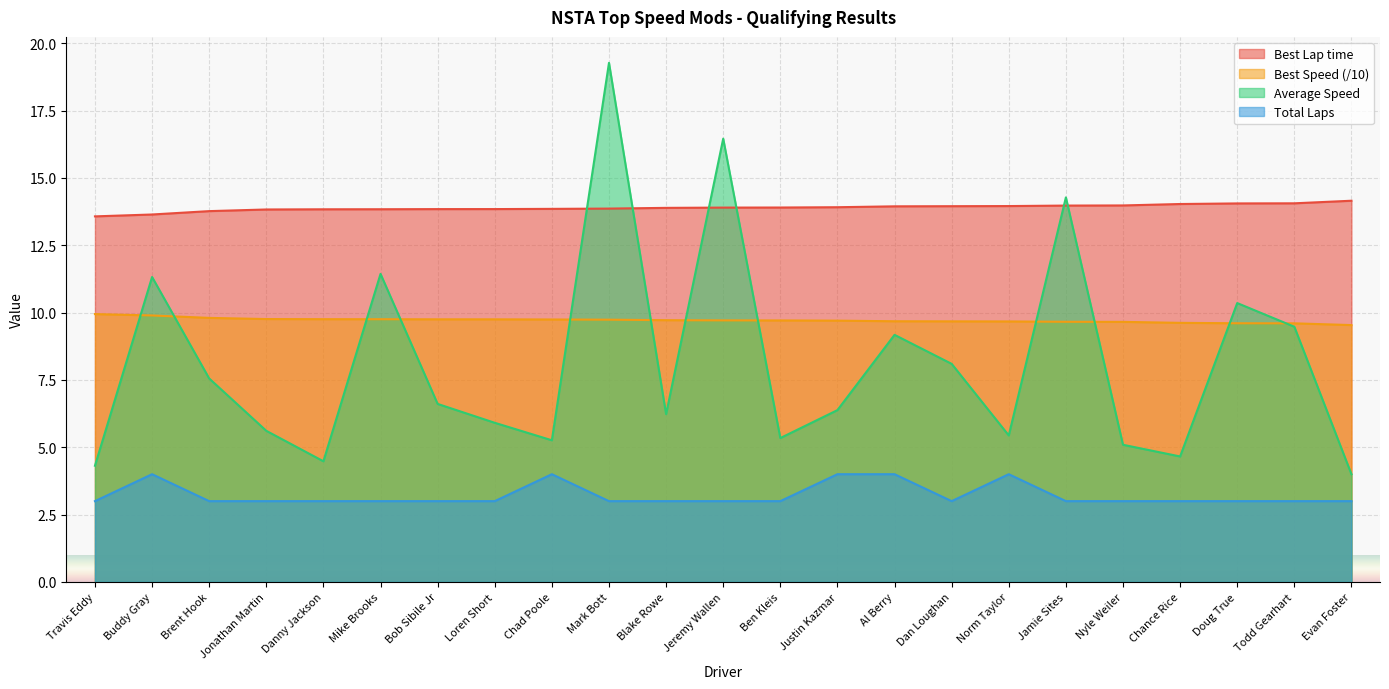

What is the average value of the Total Laps series?

3.2